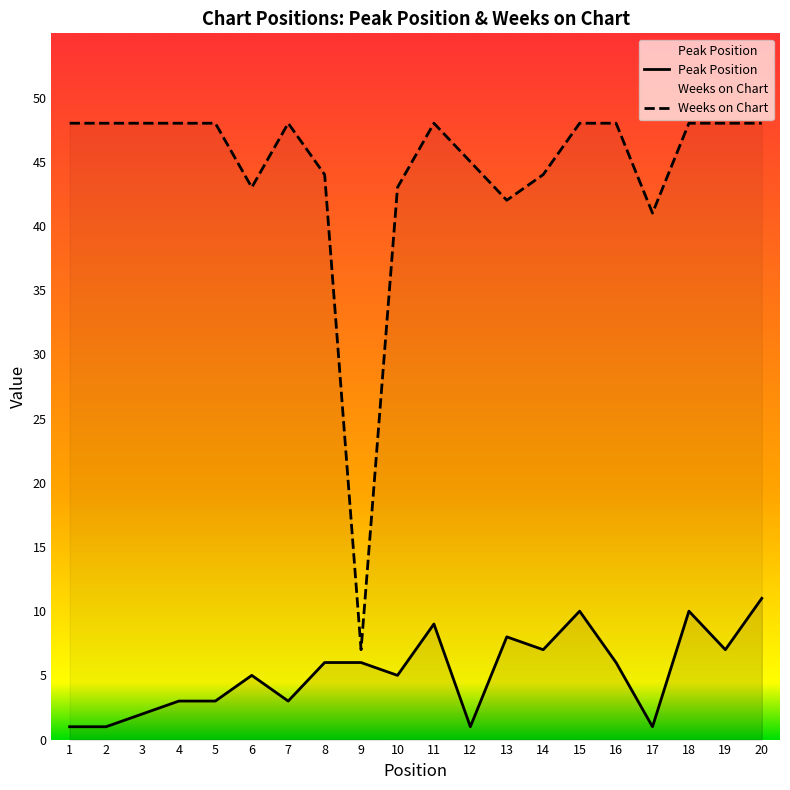

What is the sum of all Peak Position values?

105